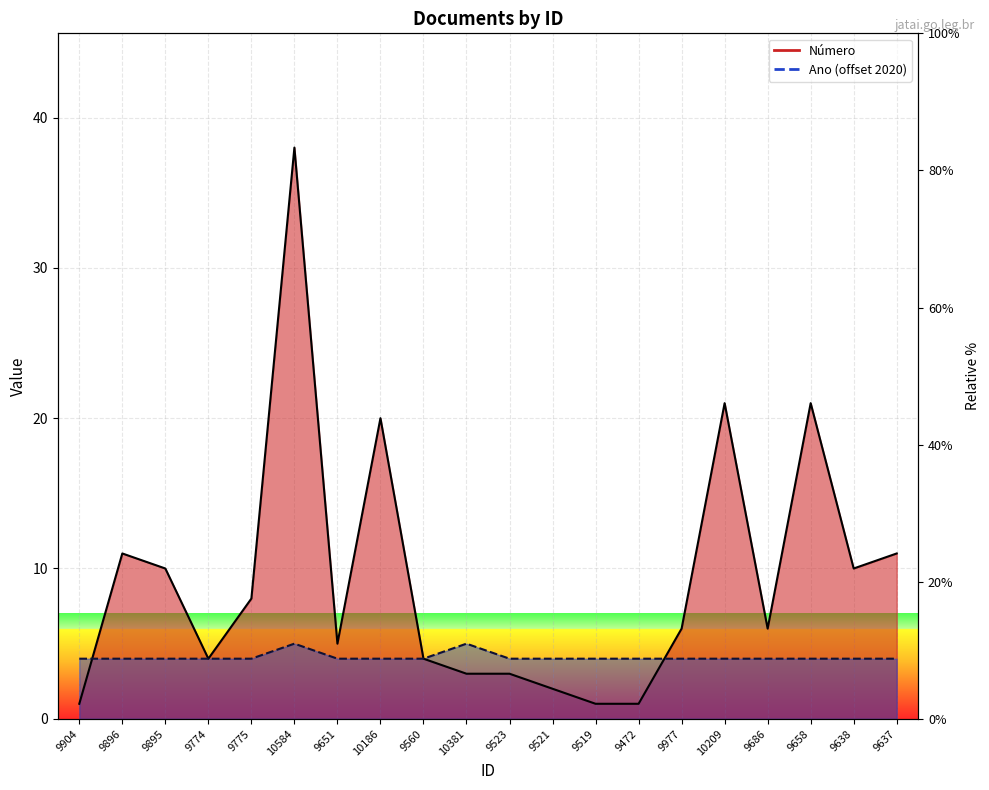

Reading left to right, transcribe all the data shown in this chart.

Número: 9904=1	9896=11	9895=10	9774=4	9775=8	10584=38	9651=5	10186=20	9560=4	10381=3	9523=3	9521=2	9519=1	9472=1	9977=6	10209=21	9686=6	9658=21	9638=10	9637=11
Ano: 9904=4	9896=4	9895=4	9774=4	9775=4	10584=5	9651=4	10186=4	9560=4	10381=5	9523=4	9521=4	9519=4	9472=4	9977=4	10209=4	9686=4	9658=4	9638=4	9637=4